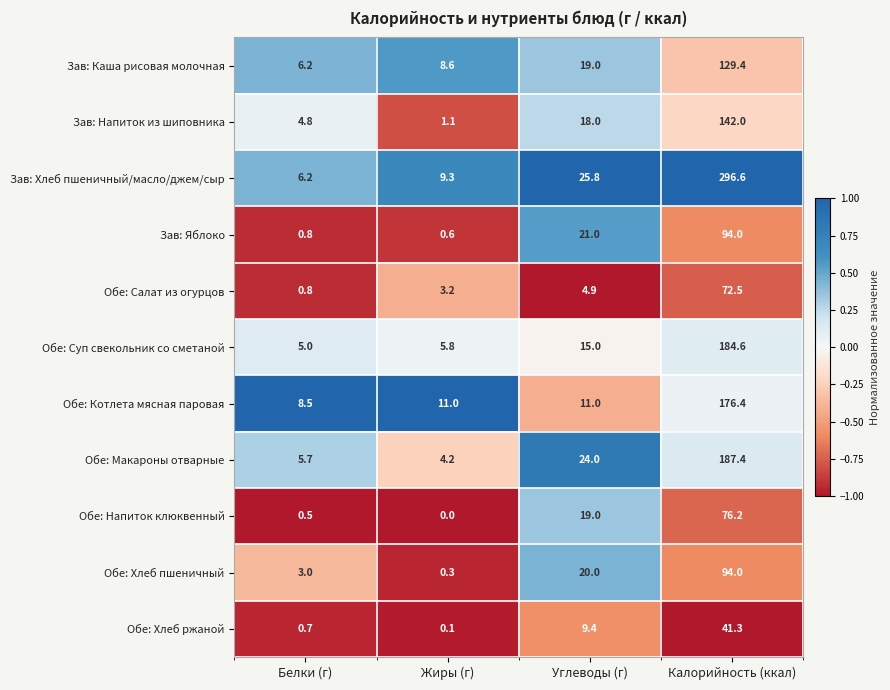

What is the minimum value for Обе: Котлета мясная паровая?

8.5